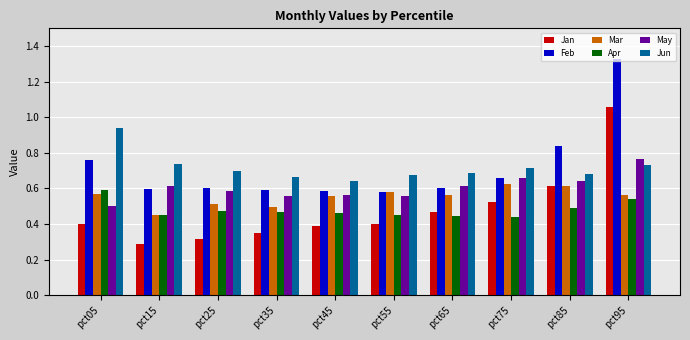

What is the difference between the maximum and minimum values in the Apr series?

0.2